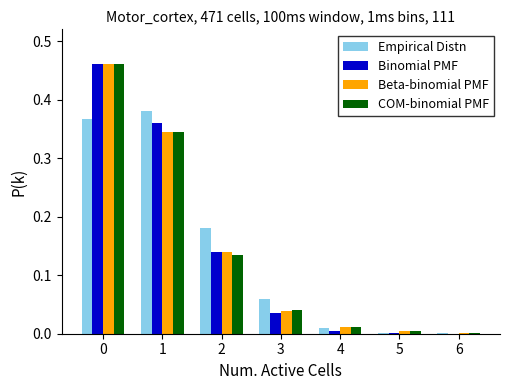

The value of COM-binomial PMF at 4 is 0.0. True or false?

True